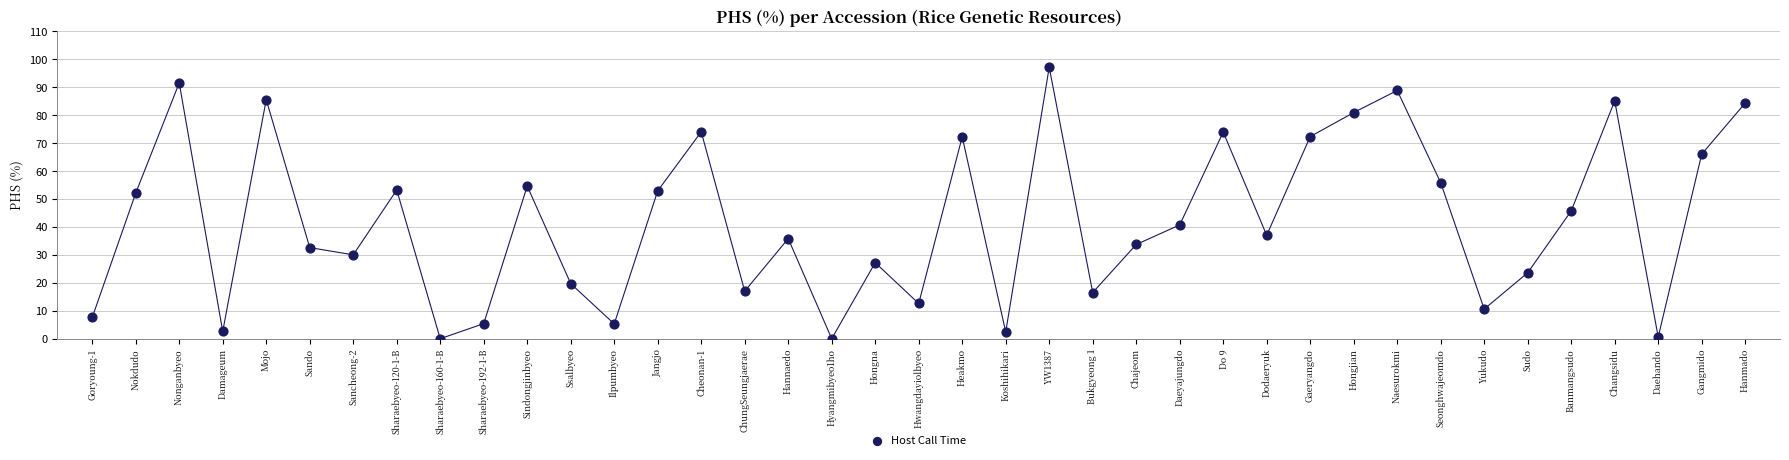

What Y value in the scatter plot is closest to 48?

45.7